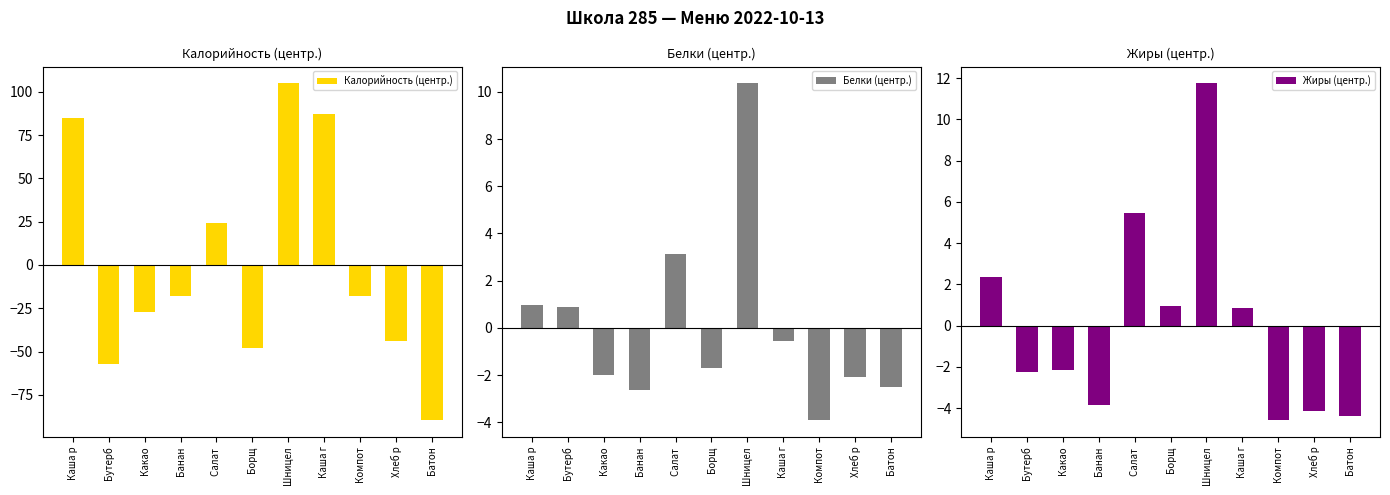

The value of Жиры (центр.) at Каша г is 0.3. True or false?

False